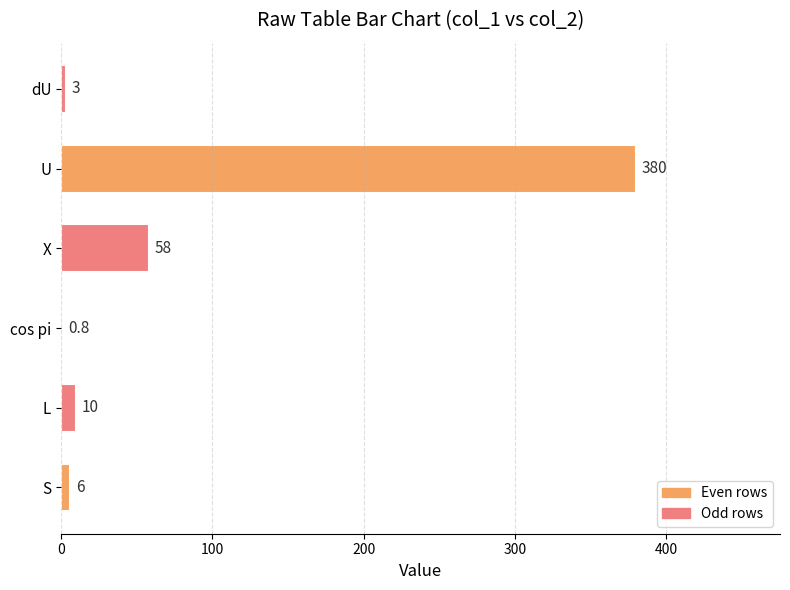

The value at U is 380.0. True or false?

True